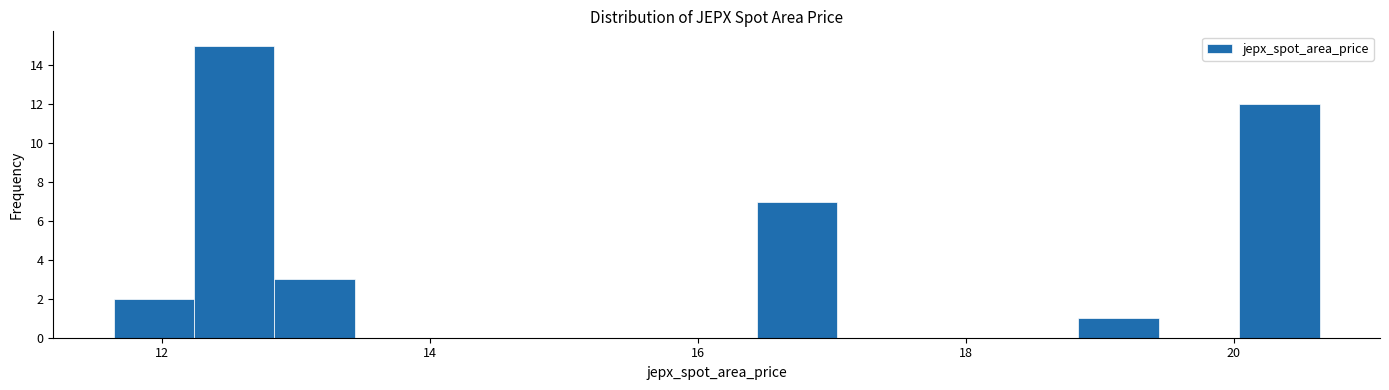

Around what value on the x-axis is the tallest bar? Give the approximate position of its centre, as read against the axis.

12.6